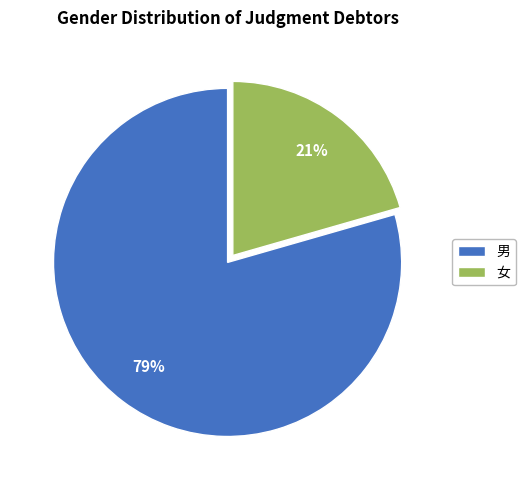

What is the ratio of the value at 女 to the value at 男?

0.3